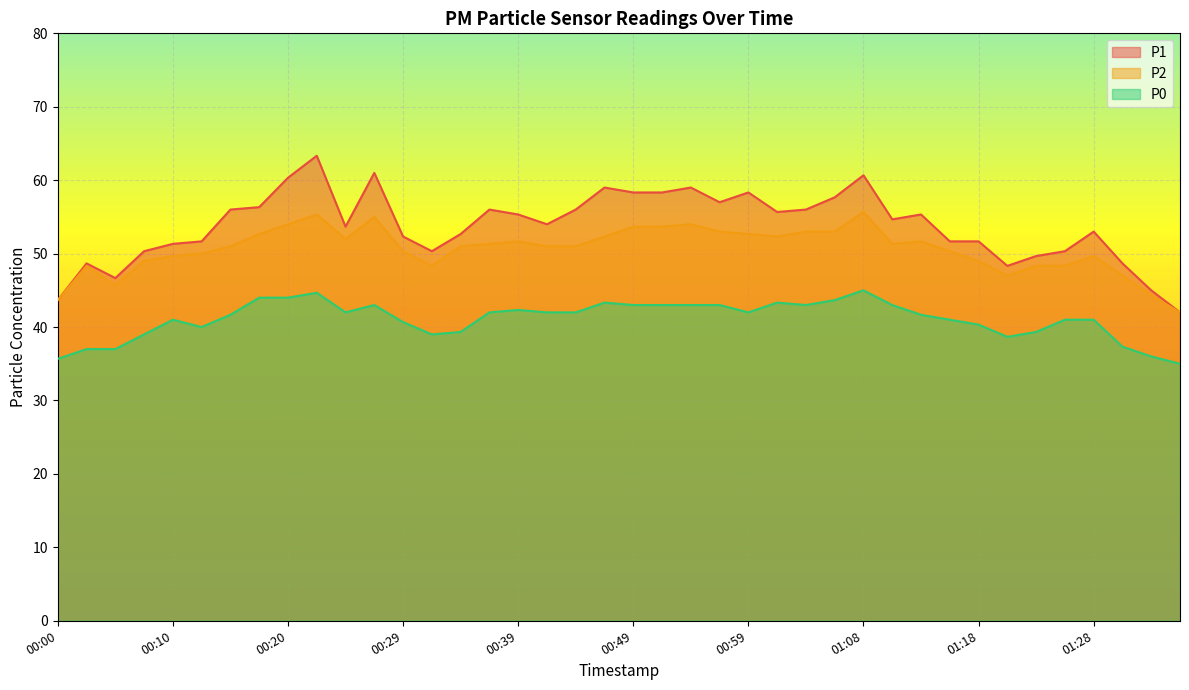

What is the label of the 19th point from the right?

00:51